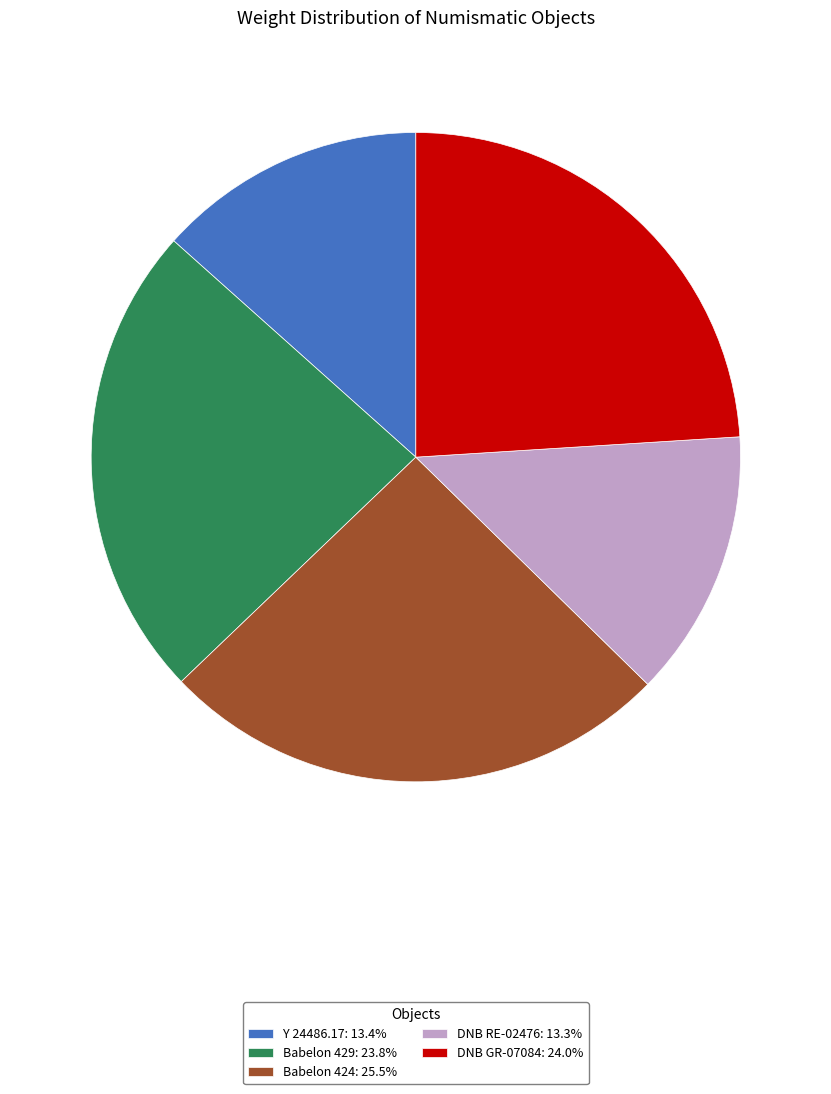

What is the ratio of the value at DNB RE-02476: 13.3% to the value at Babelon 424: 25.5%?

0.5